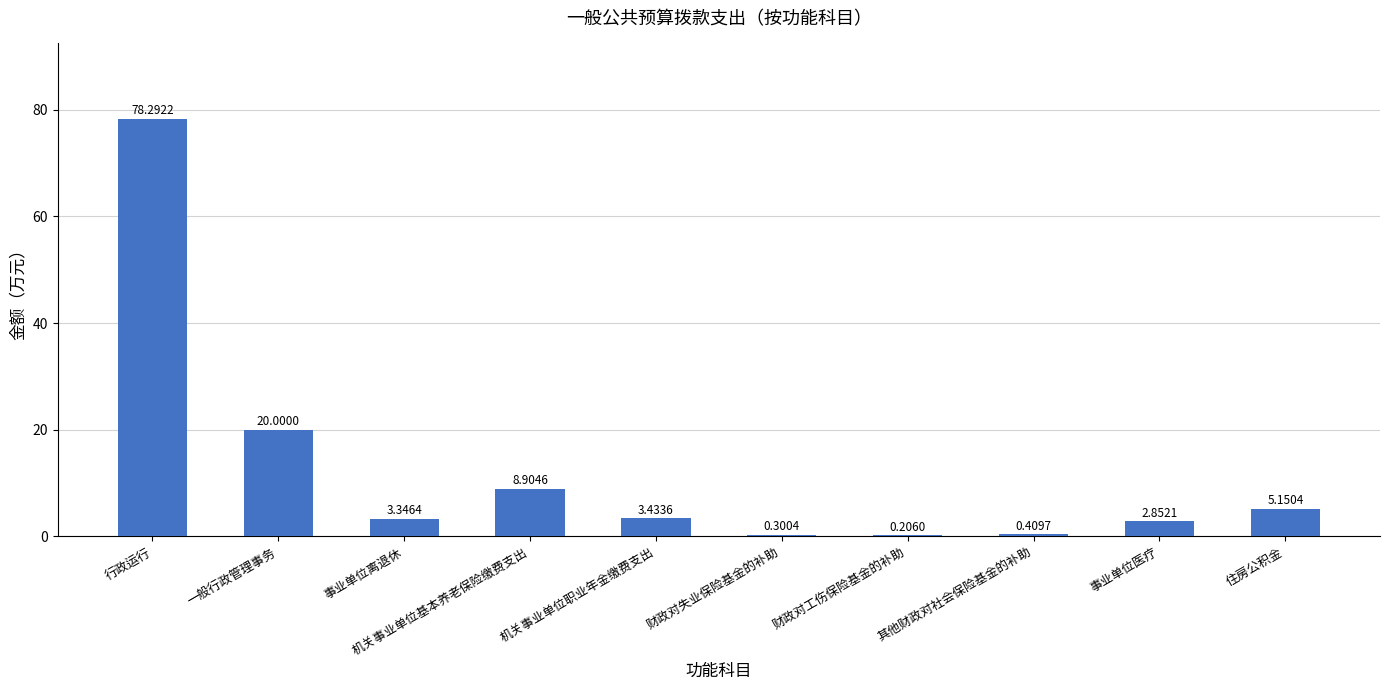

At which label is the value closest to 39?

一般行政管理事务